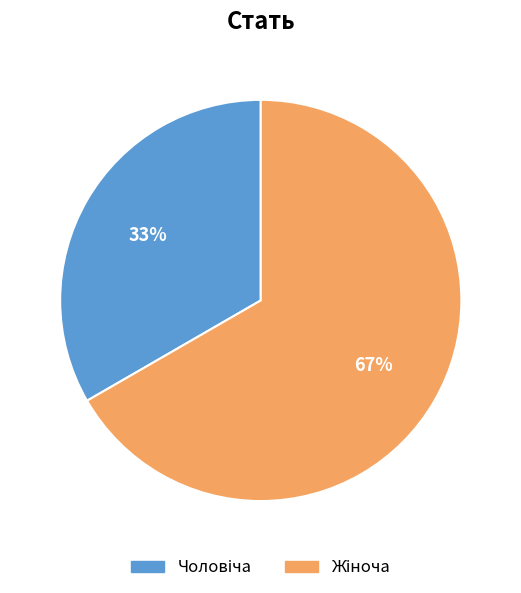

How many segments does this pie chart have?

2